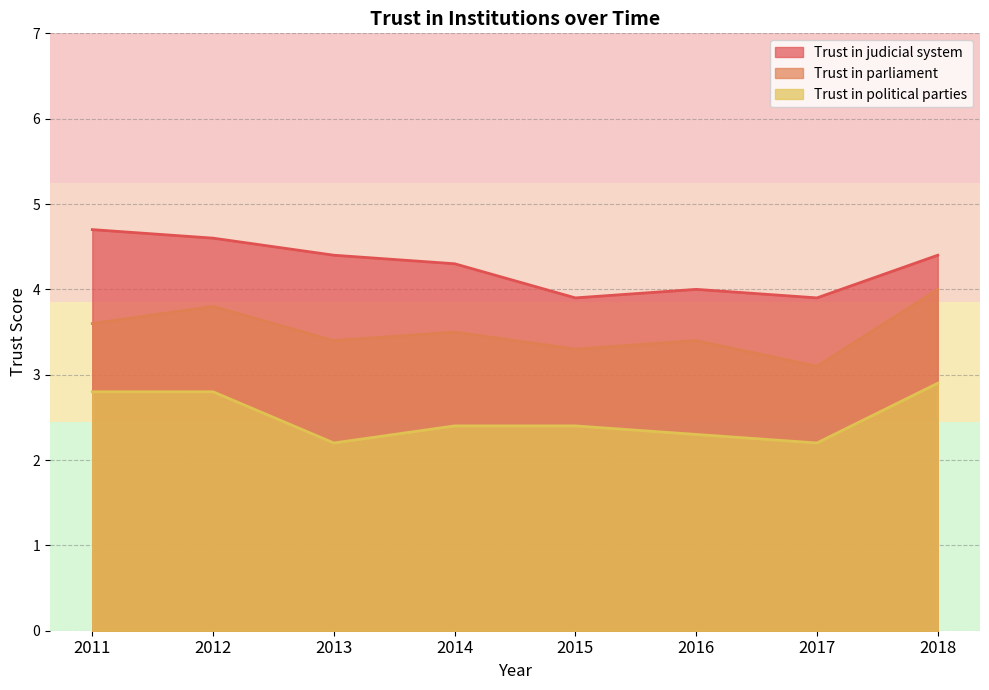

What is the average value of the Trust in parliament series?

3.5